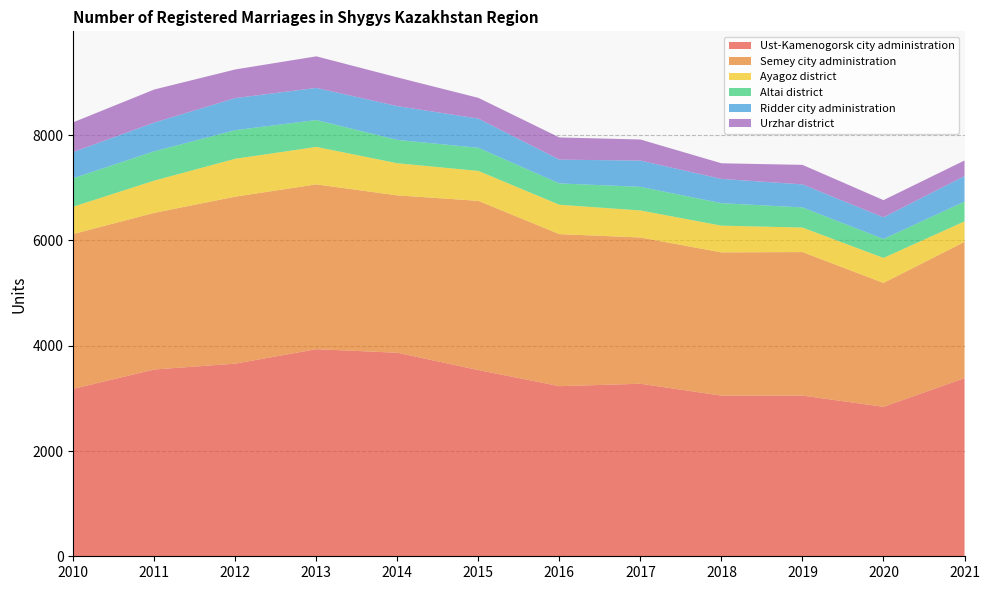

Reading right to left, extract all data points from this chart.

Ust-Kamenogorsk city administration: 3384	2840	3053	3053	3278	3232	3538	3867	3935	3660	3549	3182
Semey city administration: 2589	2353	2727	2721	2779	2889	3215	2990	3131	3173	2976	2941
Ayagoz district: 390	476	466	508	514	558	569	611	712	720	613	520
Altai district: 375	360	382	427	448	405	439	443	510	543	557	540
Ridder city administration: 486	411	438	461	499	452	555	642	611	610	546	498
Urzhar district: 296	327	371	297	401	422	394	546	600	544	628	565